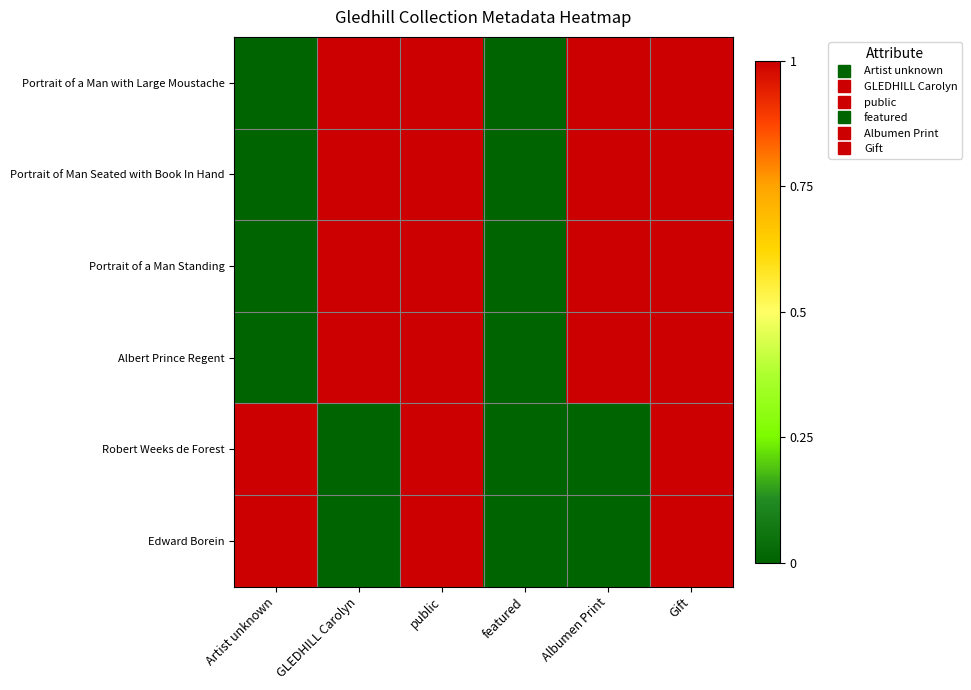

Which category has the lowest value across all series?

Artist unknown